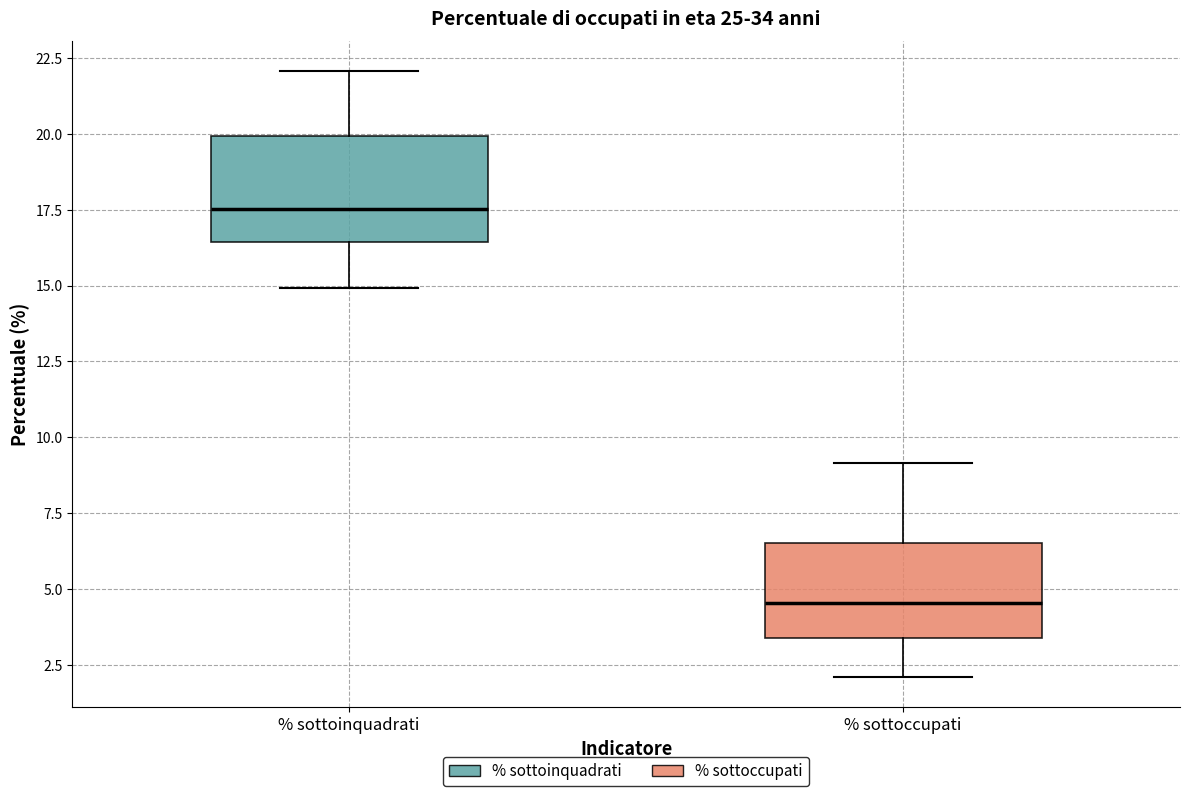

Reading left to right, transcribe this box plot: for each box, give where its median line is, the range the box spans, and where its two whiskers end, as read against the y-axis. The values are not printed on the chart, so give them approximately, as read against the axis.

% sottoinquadrati: median 17.5, box 16.5 to 20.0, whiskers 15.0 to 22.0
% sottoccupati: median 4.5, box 3.5 to 6.5, whiskers 2.0 to 9.0